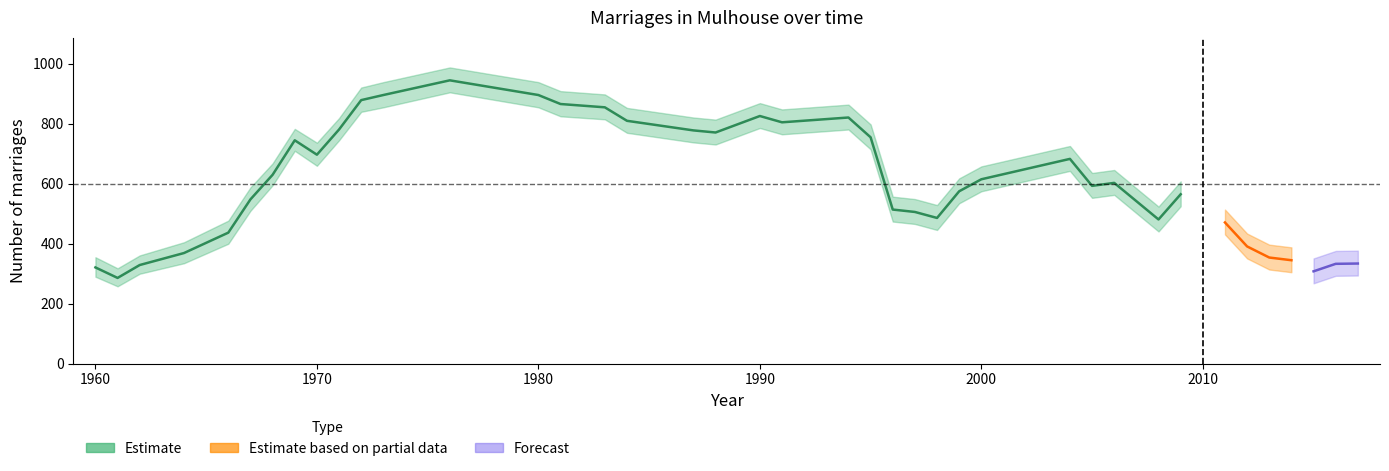

How many interior local valleys does the nb_mariages series have?

8